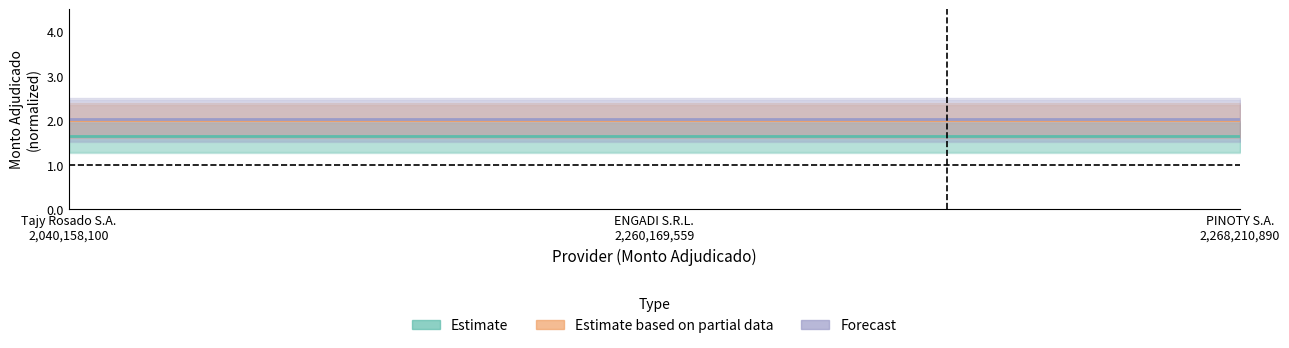

The Estimate based on partial data series shows 2.0 at PINOTY S.A.
2,268,210,890. True or false?

True